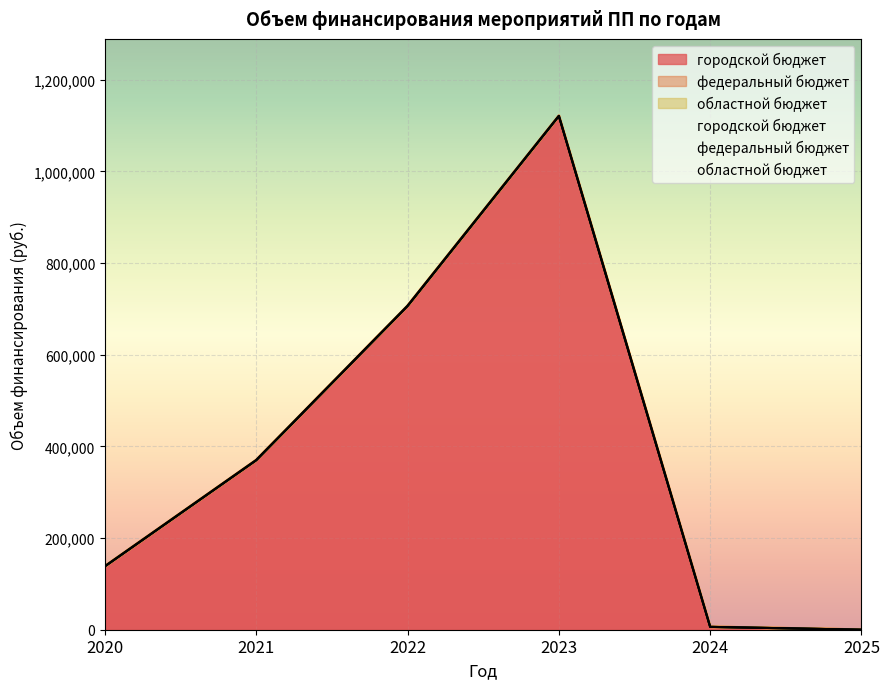

True or false: федеральный бюджет and областной бюджет intersect in this chart.

False